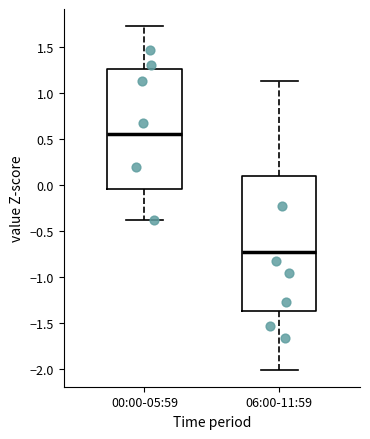

Which box has the highest median line?

00:00-05:59